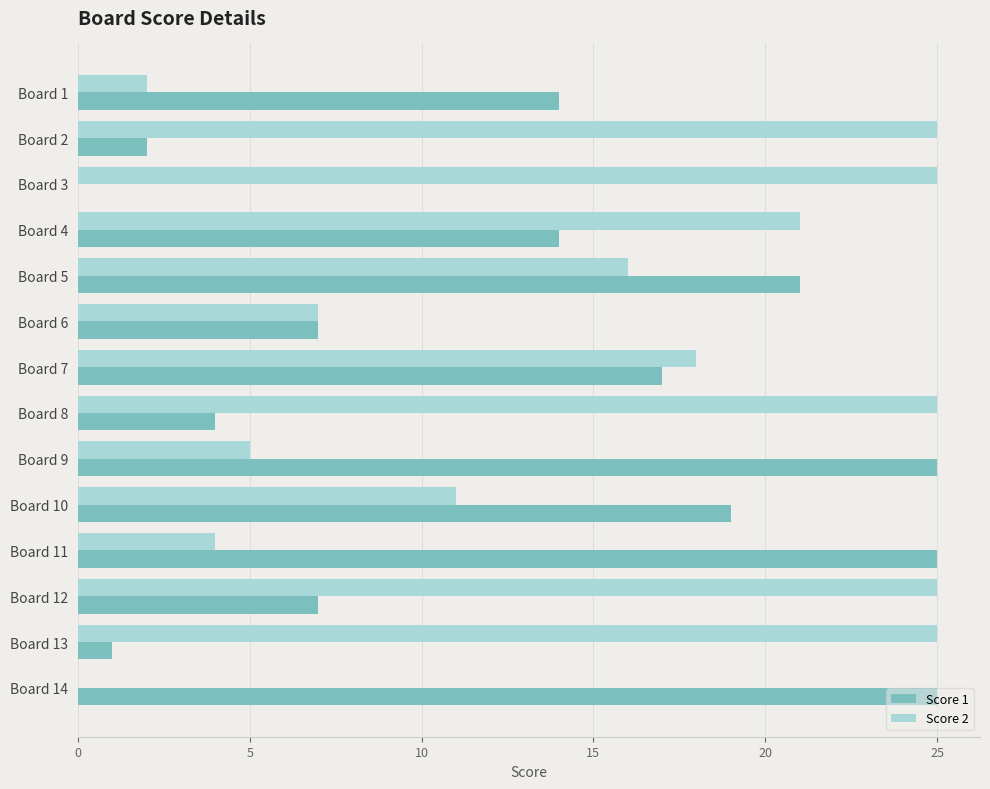

The value of Score 2 at Board 14 is -16. True or false?

False